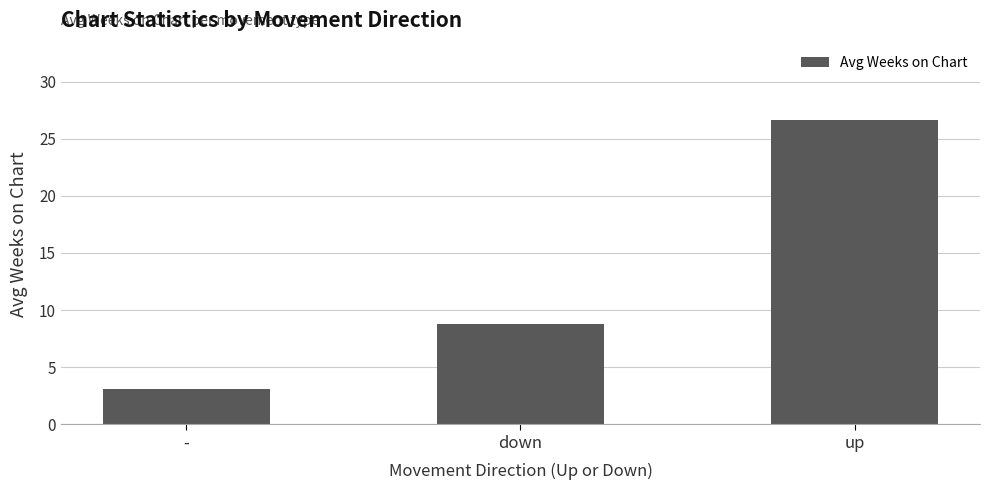

Where does the data first go above 8?

down